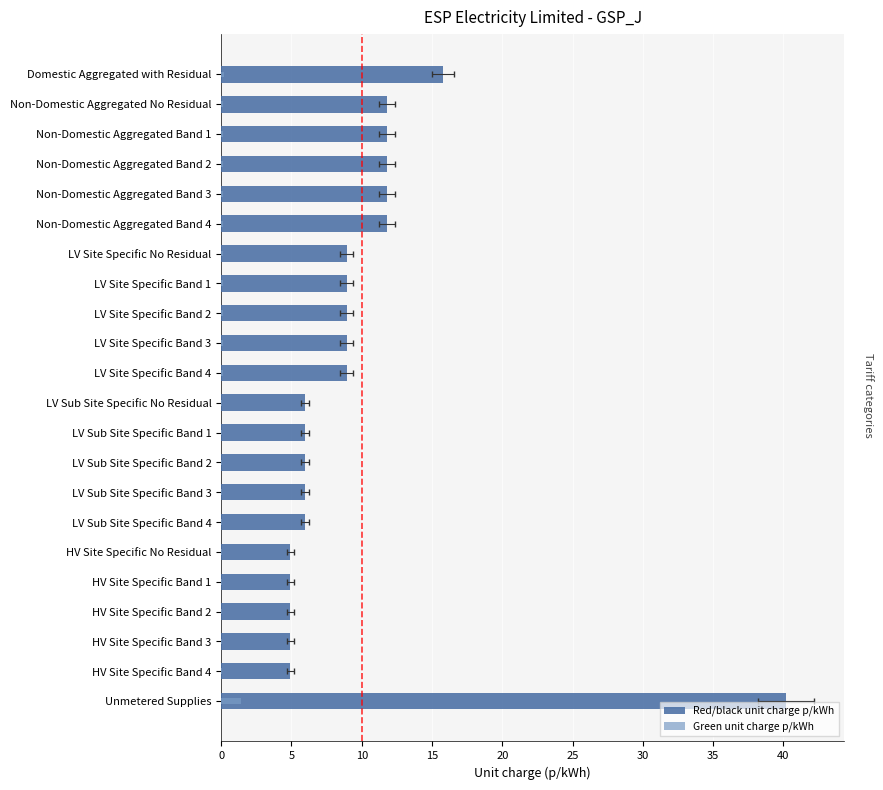

Between LV Sub Site Specific Band 2 and HV Site Specific No Residual, which series saw the biggest shift?

Red/black unit charge p/kWh